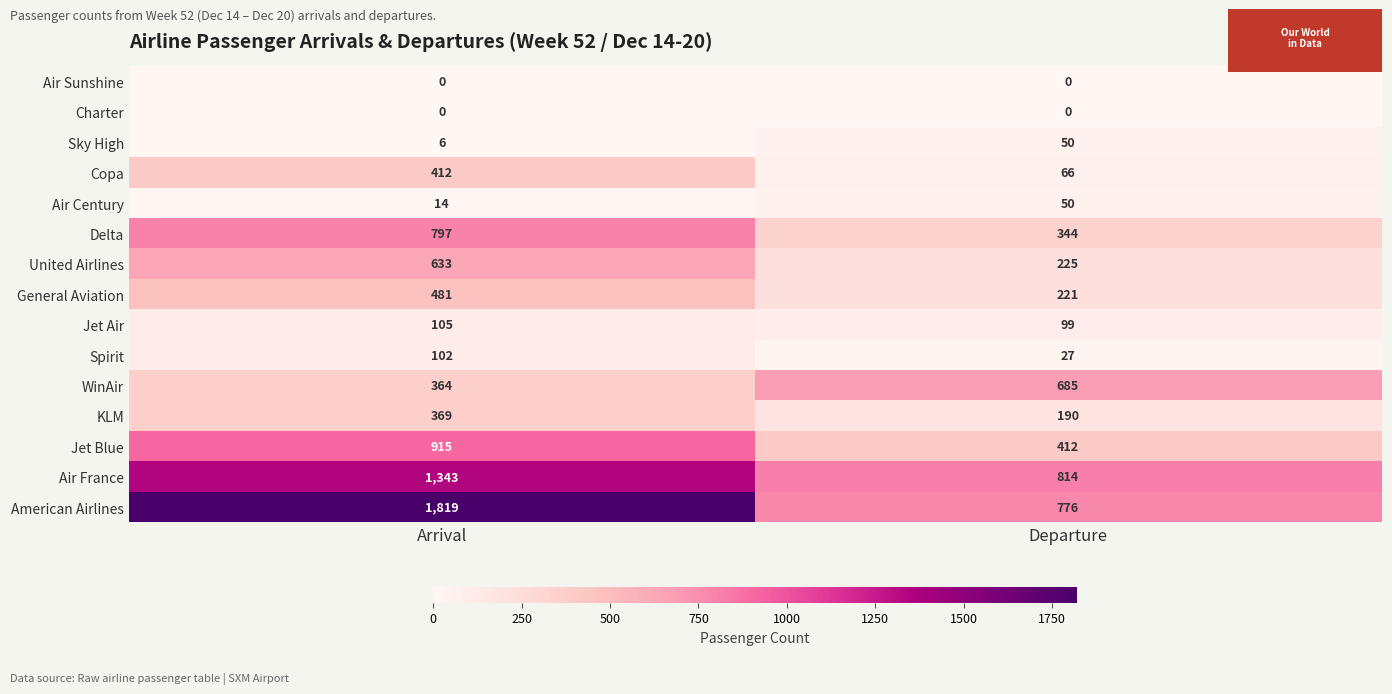

The value of Air Century at Departure is 79. True or false?

False